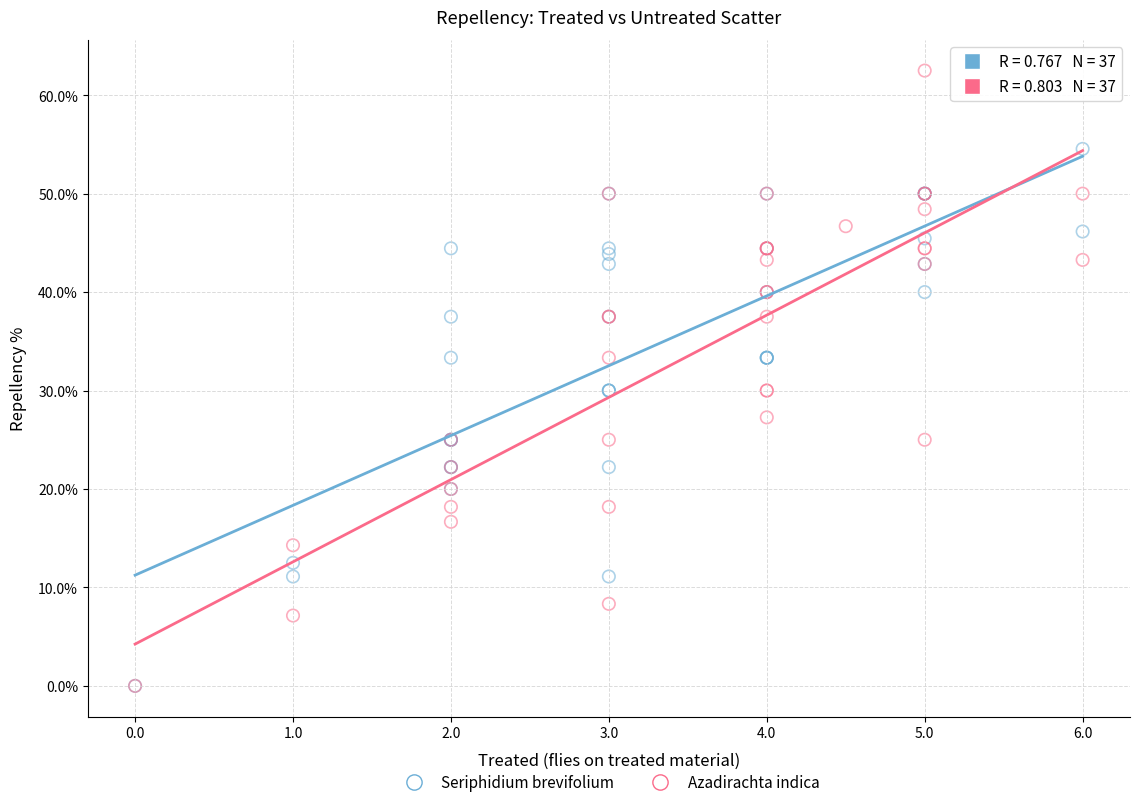

Which series has the largest Y range (max minus min)?

Azadirachta indica